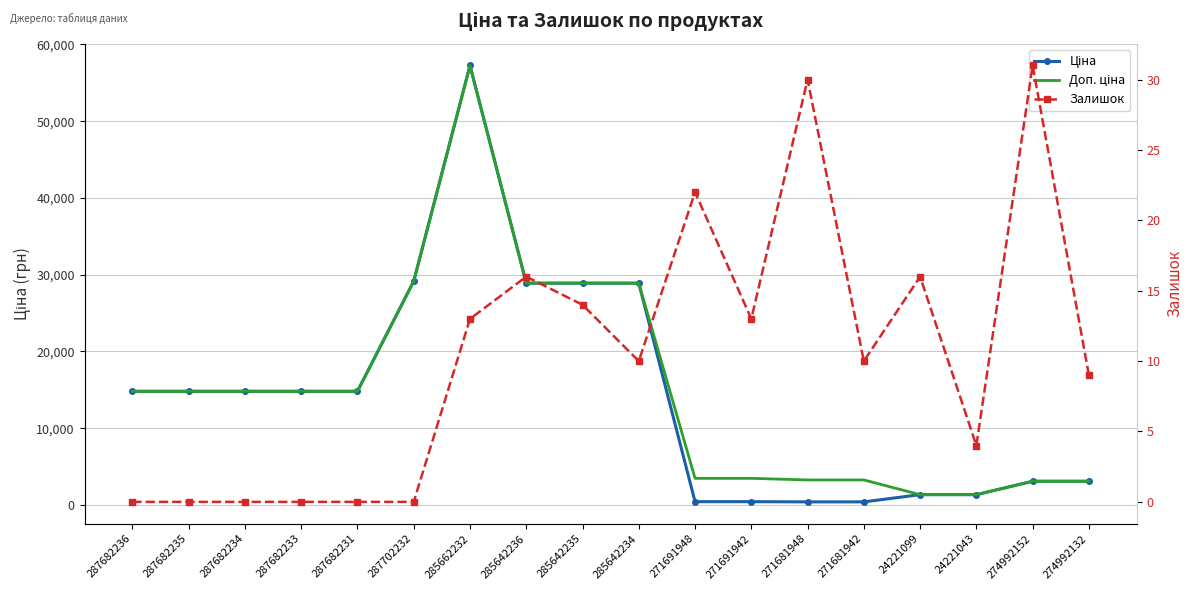

Rank the series at 271691942 from highest to lowest value.

Доп. ціна, Ціна, Залишок